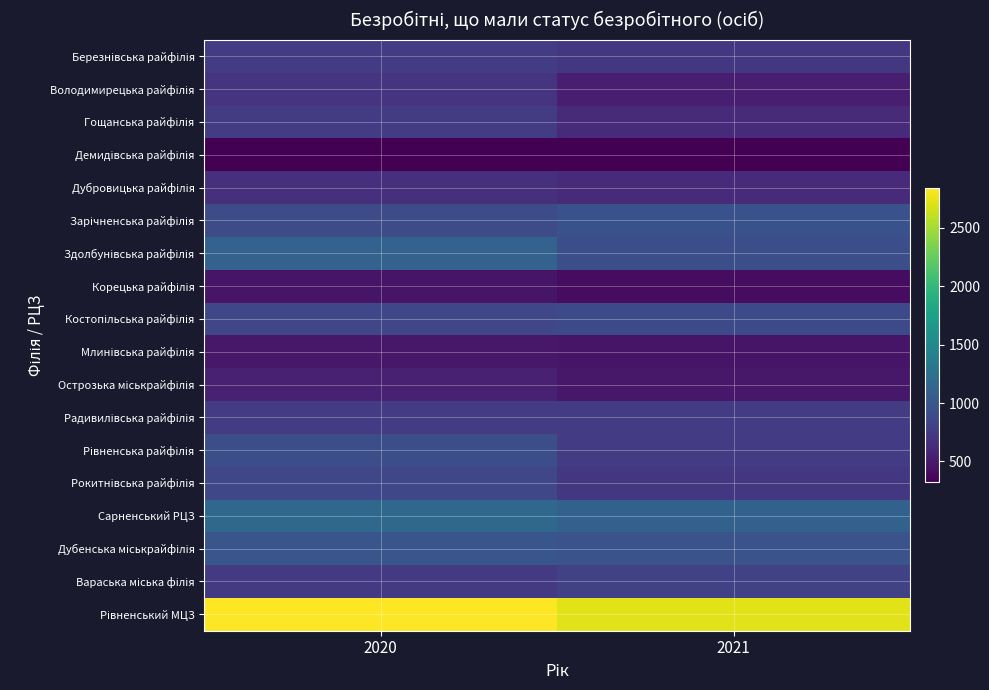

How many distinct data groups are displayed?

18